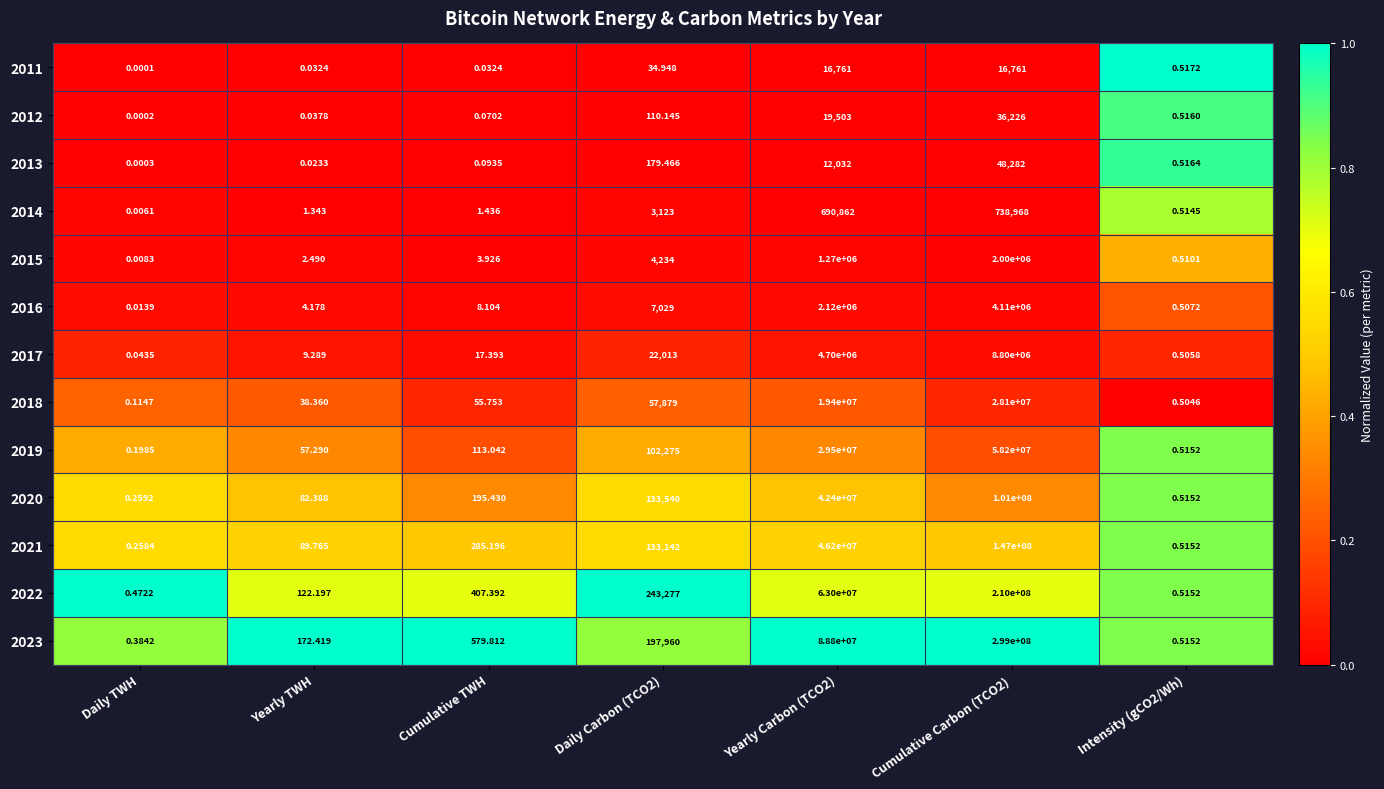

Where does the 2023 series first go above 579?

Cumulative TWH